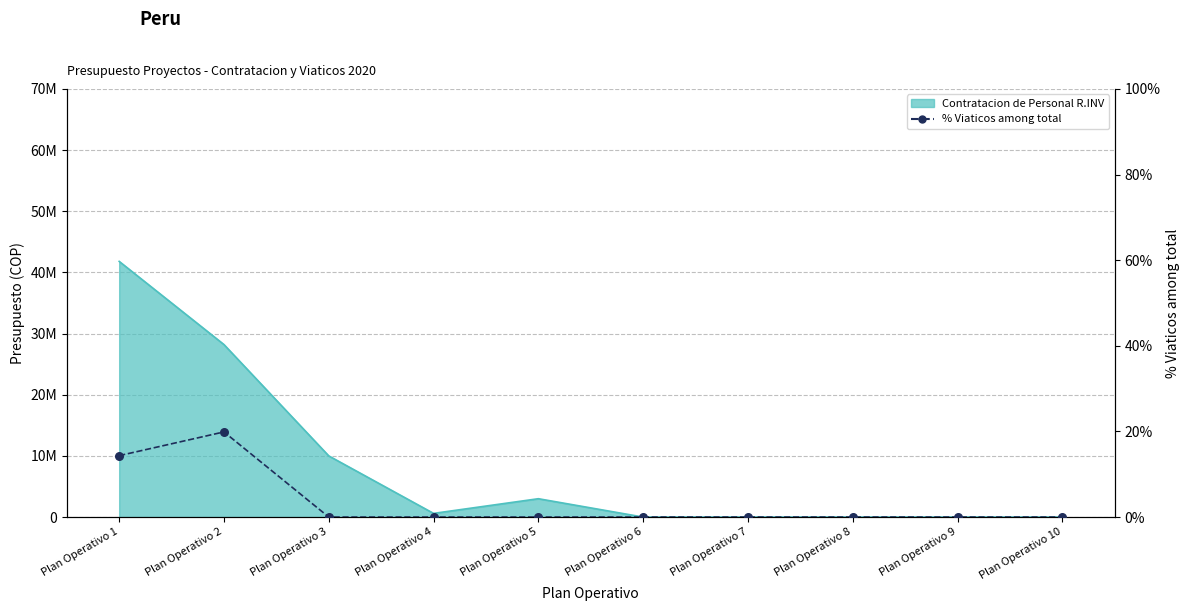

Between Plan Operativo 5 and Plan Operativo 7, which is larger?

Plan Operativo 5